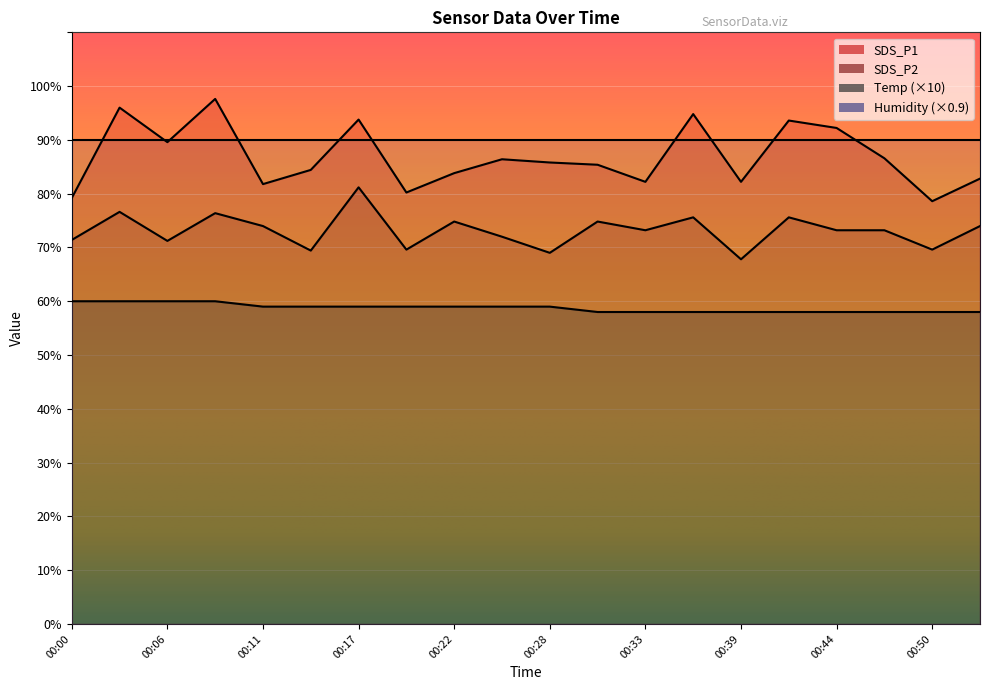

Where is the first local minimum for SDS_P2?

00:06